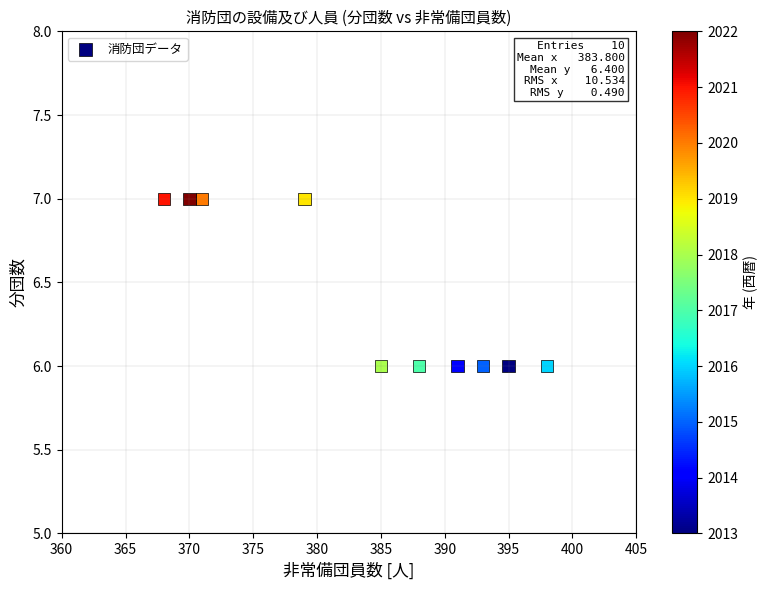

What is the average X value?

384